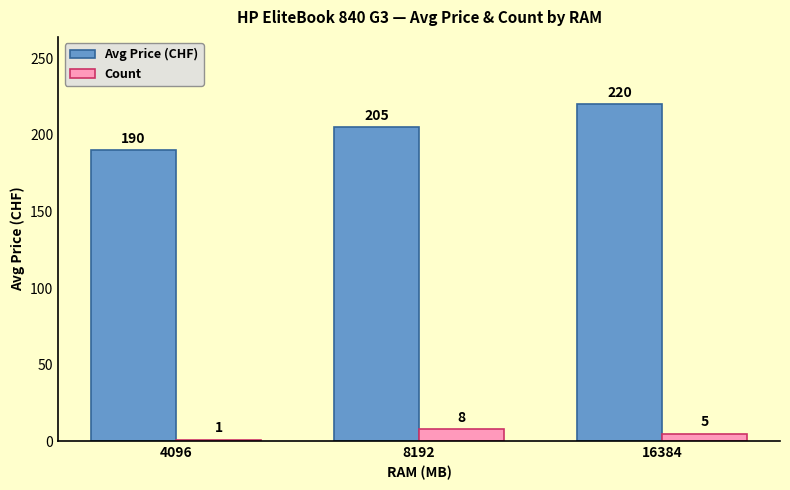

Between 4096 and 16384, which series saw the biggest shift?

Avg Price (CHF)